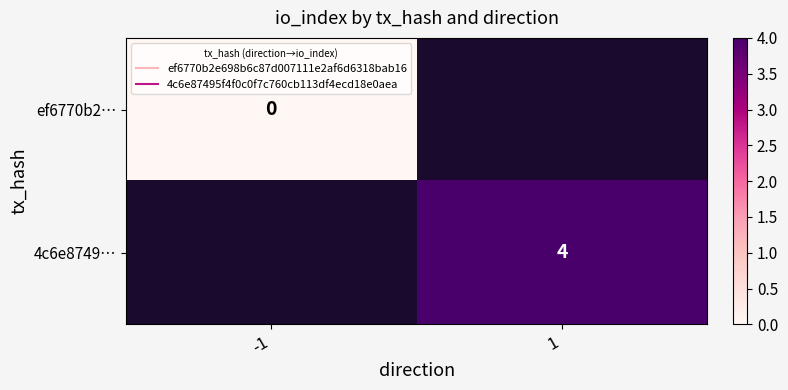

How many positive values does the 4c6e8749… series have?

1